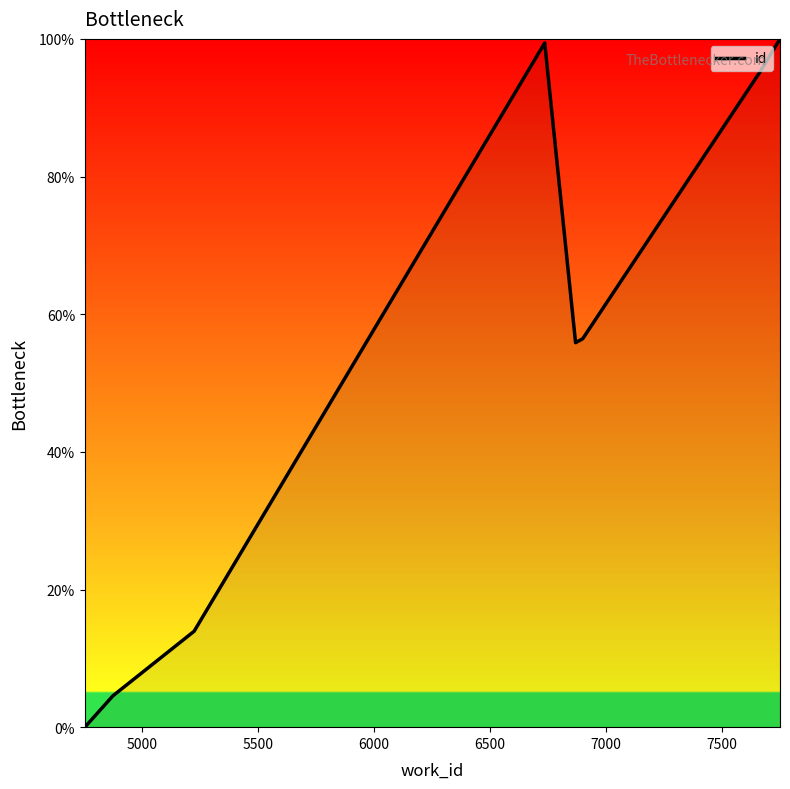

What is the difference between the maximum and minimum values?

100.0